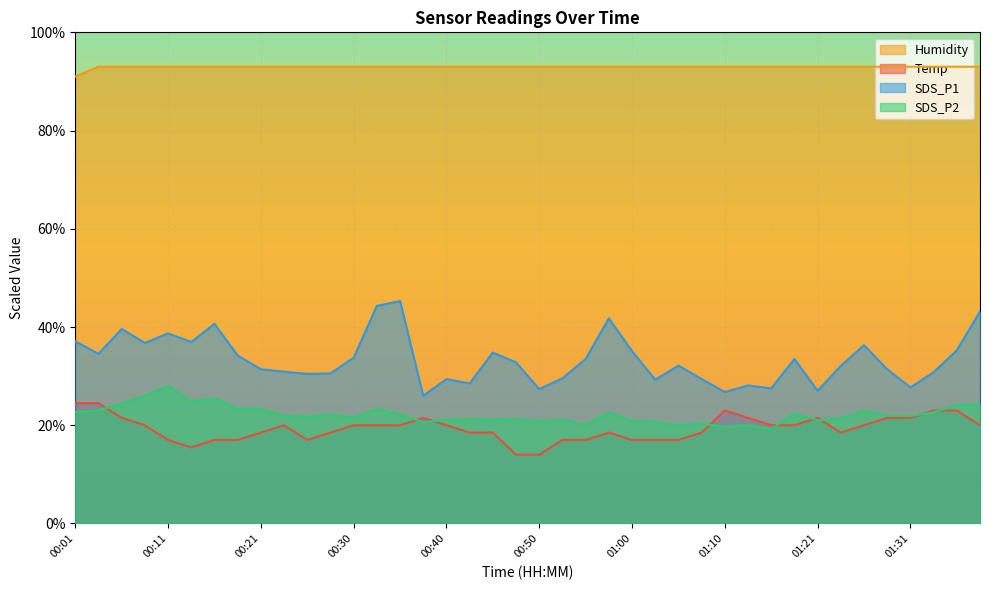

True or false: SDS_P2 has a value of 12.4 at 00:58.

False